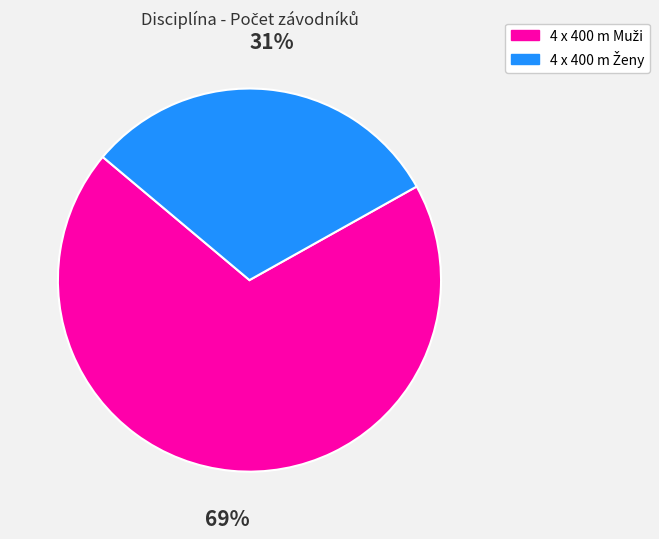

To the nearest percent, what is the average slice percentage?

50%